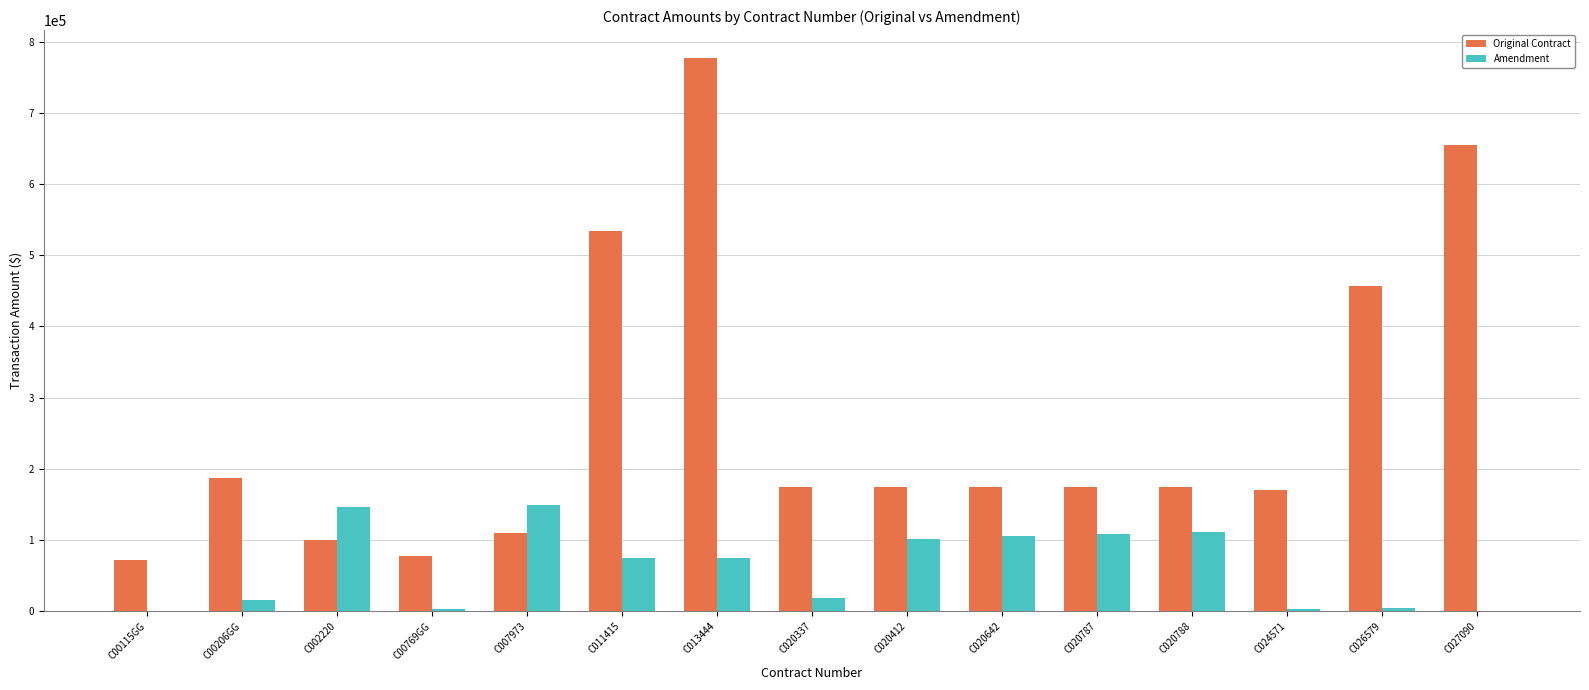

What is the greatest value displayed?

777252